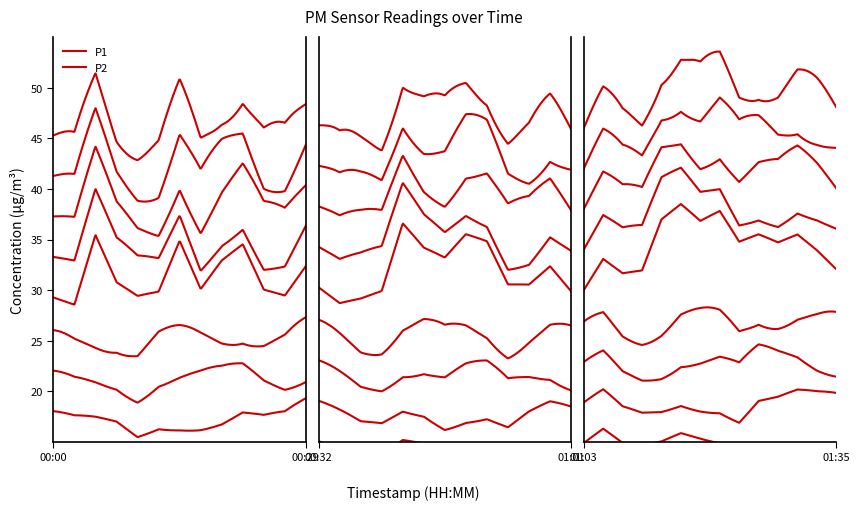

What is the value of the P2 point at the 18th from the left?

20.6